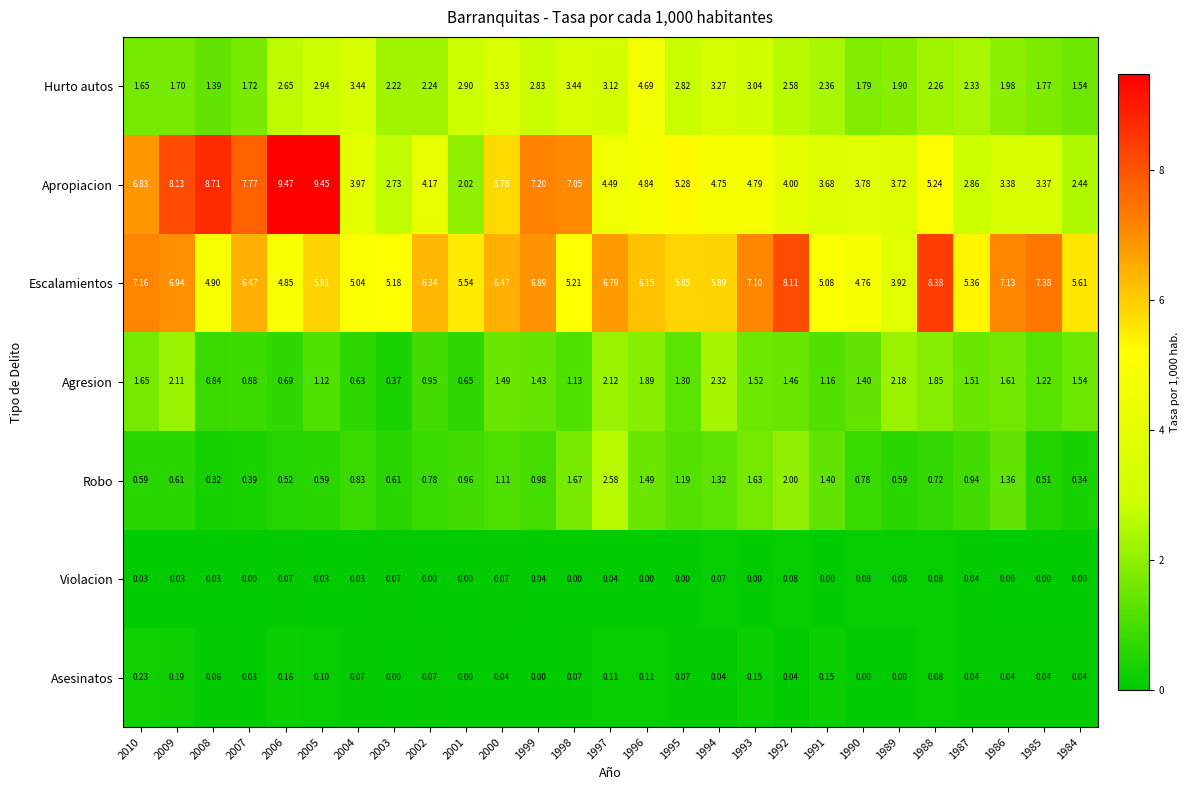

How many data points in Hurto autos are above 2?

18